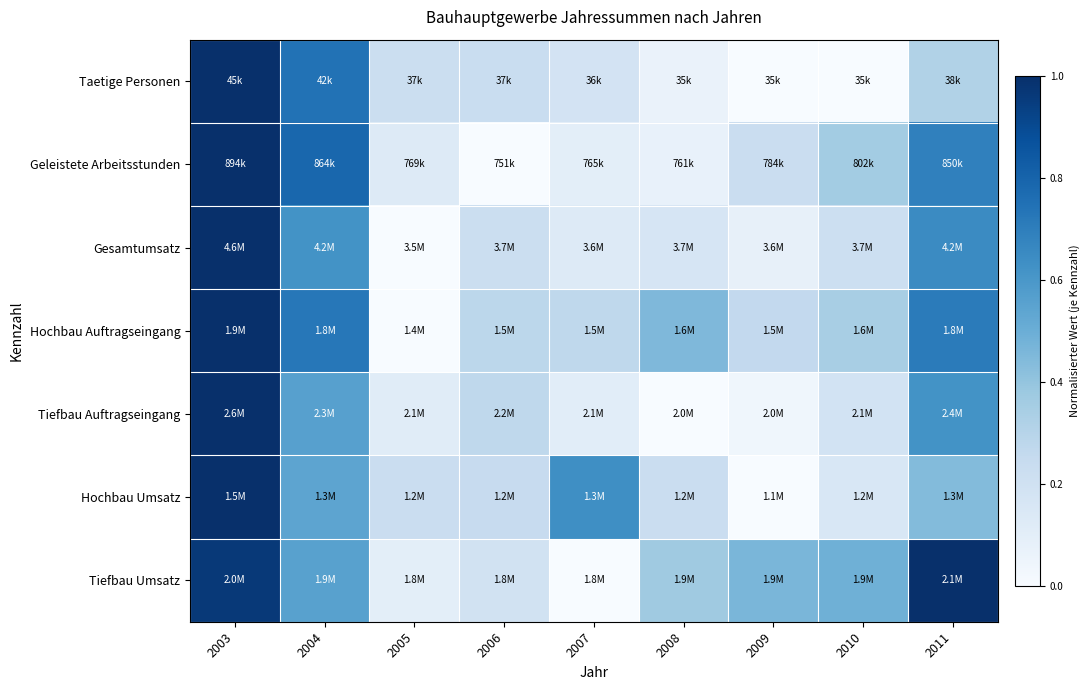

Between 2004 and 2010, which is larger?

2004